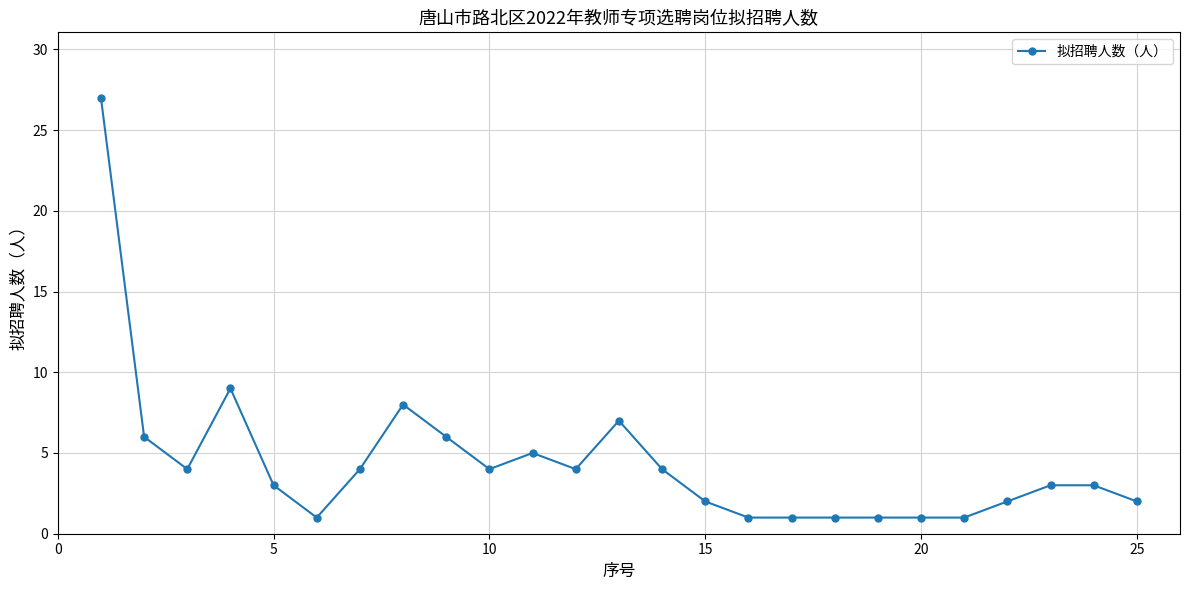

What is the greatest value displayed?

27